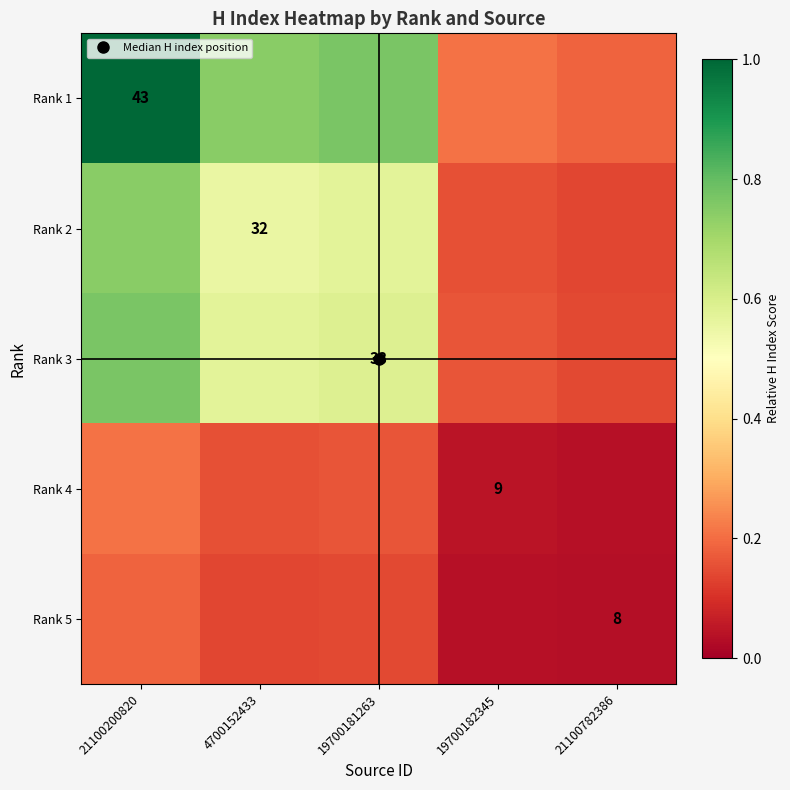

What is the difference between the Rank 1 values at 4700152433 and 21100200820?

0.3